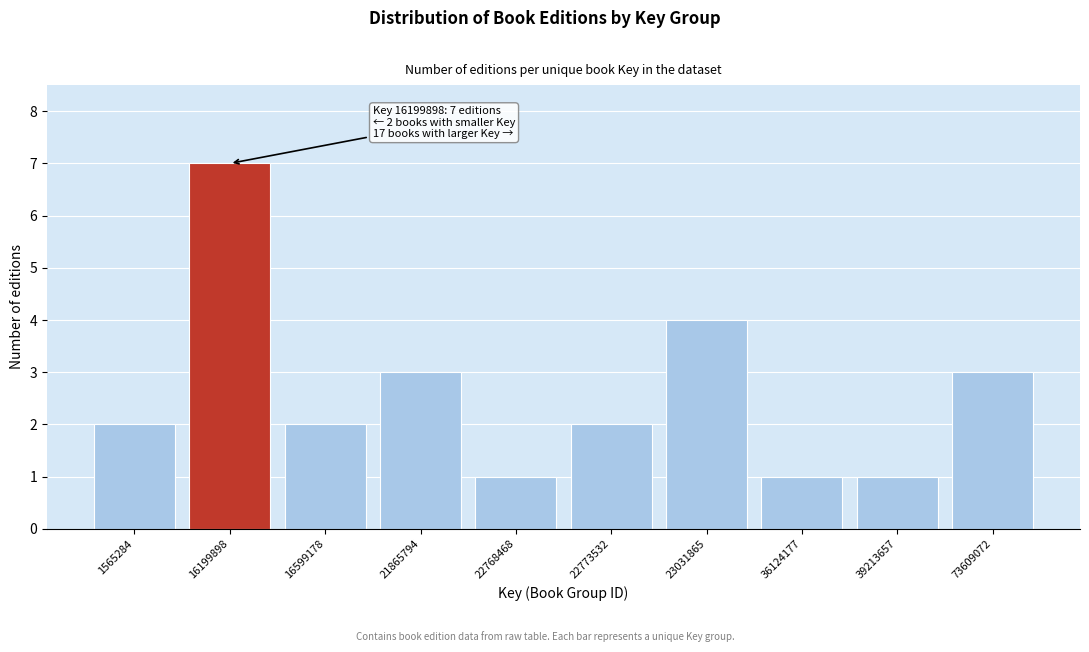

Reading left to right, extract all data points from this chart.

1565284=2	16199898=7	16599178=2	21865794=3	22768468=1	22773532=2	23031865=4	36124177=1	39213657=1	73609072=3